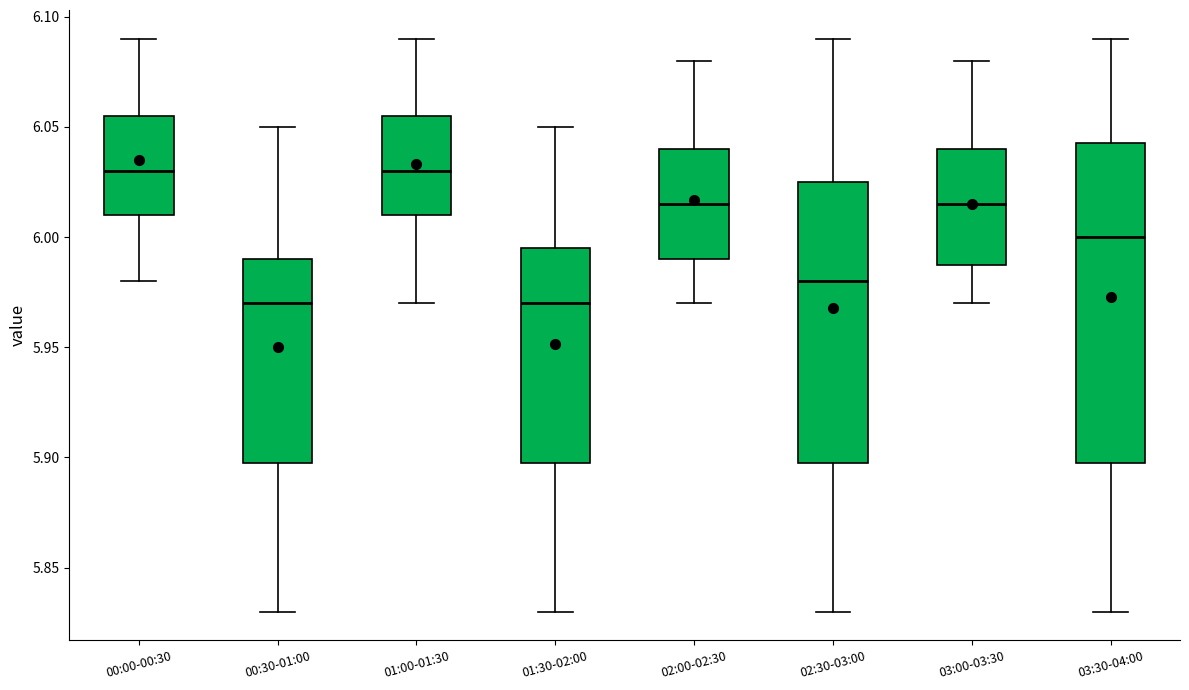

Where is the upper edge of the box for 01:00-01:30 on the y-axis? The values are not printed on the chart, so give them approximately, as read against the axis.

6.055